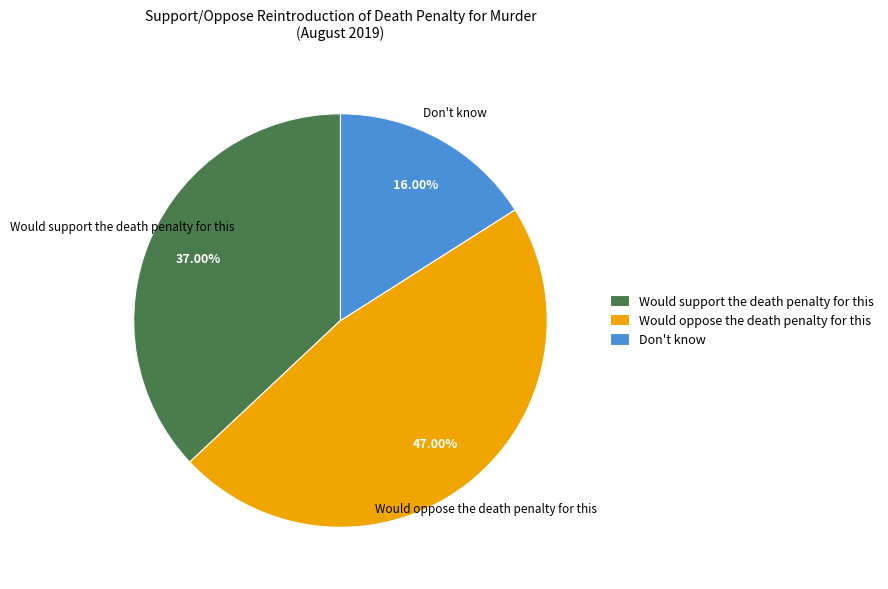

Is Don't know the majority of the pie?

No